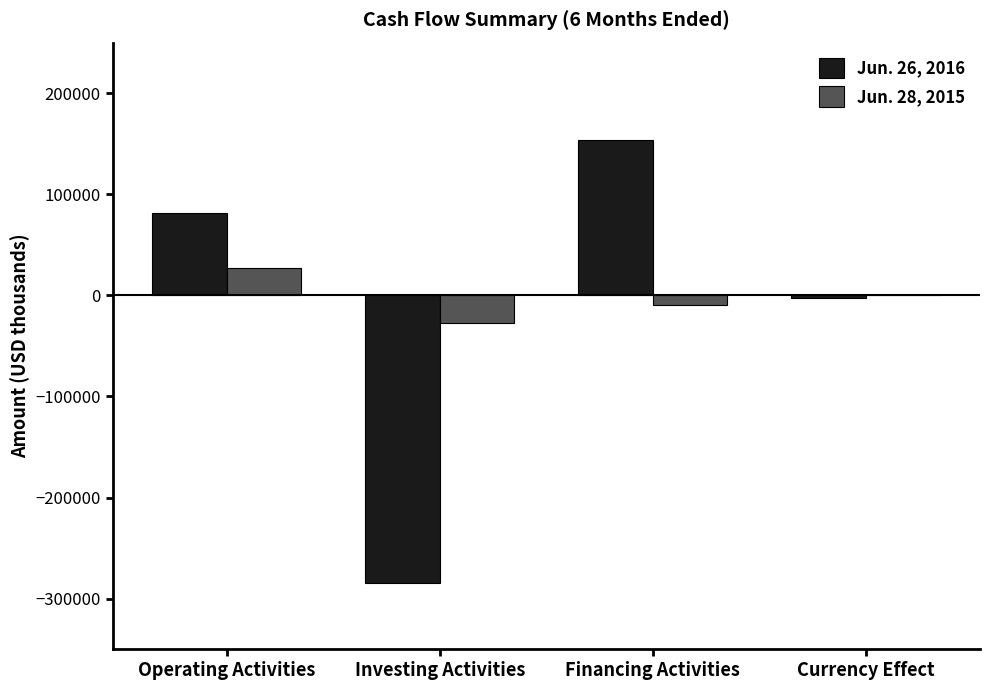

What is the total value across all series at Operating Activities?

107842